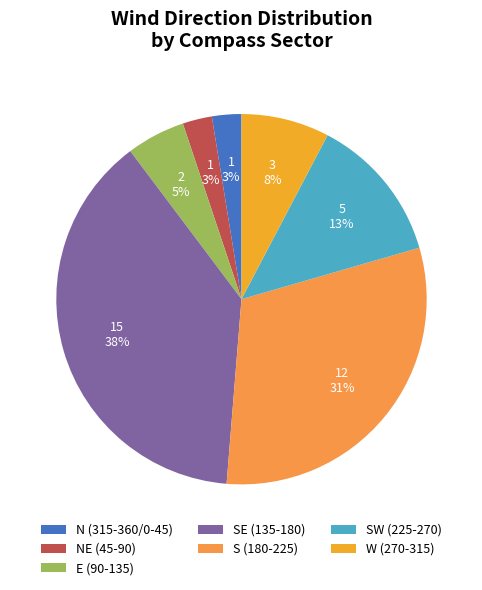

Count the number of slices in the pie.

7